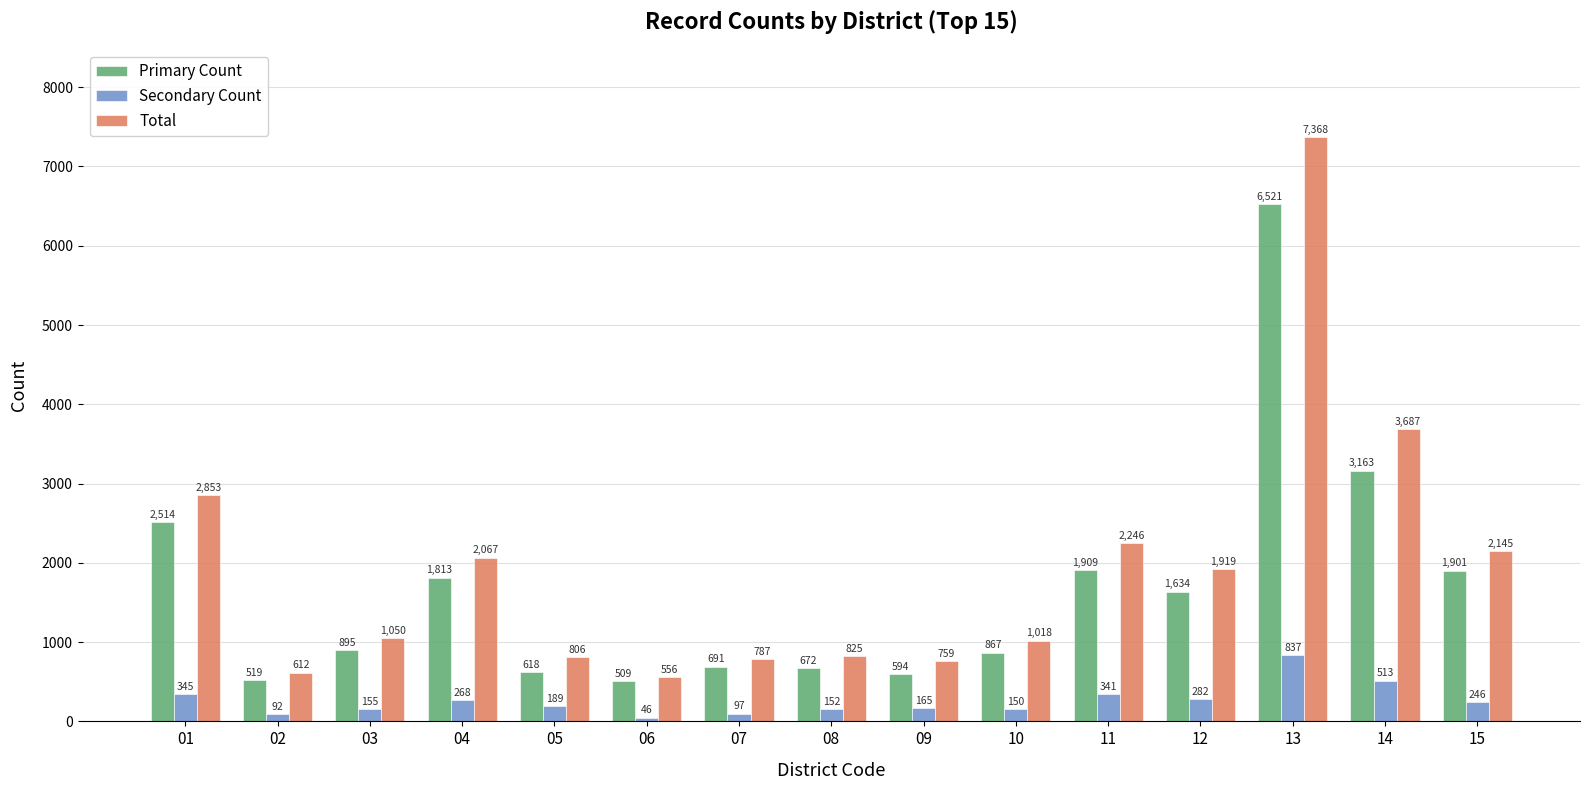

Which category has the lowest value in the Secondary Count series?

06